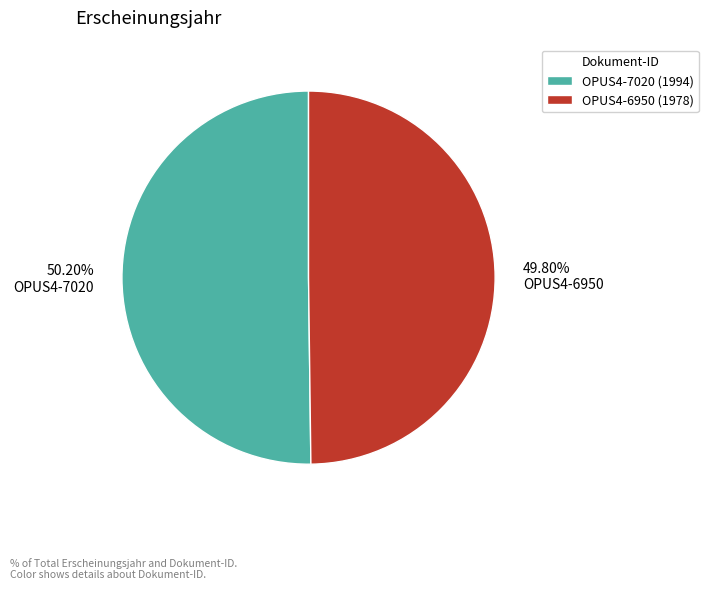

The OPUS4-7020 slice represents 50% of the pie. True or false?

True